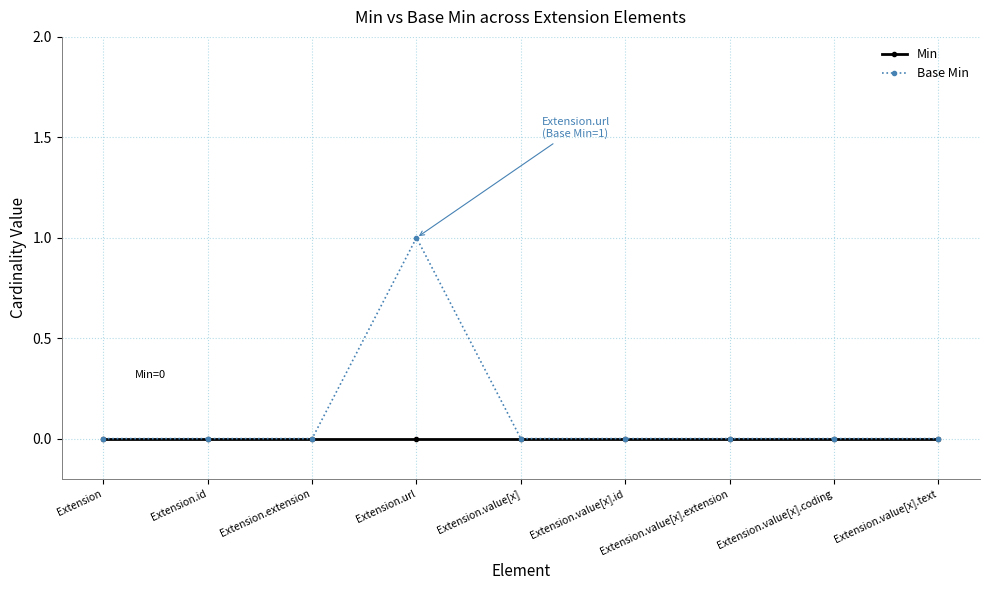

Which category has the highest value across all series?

Extension.url